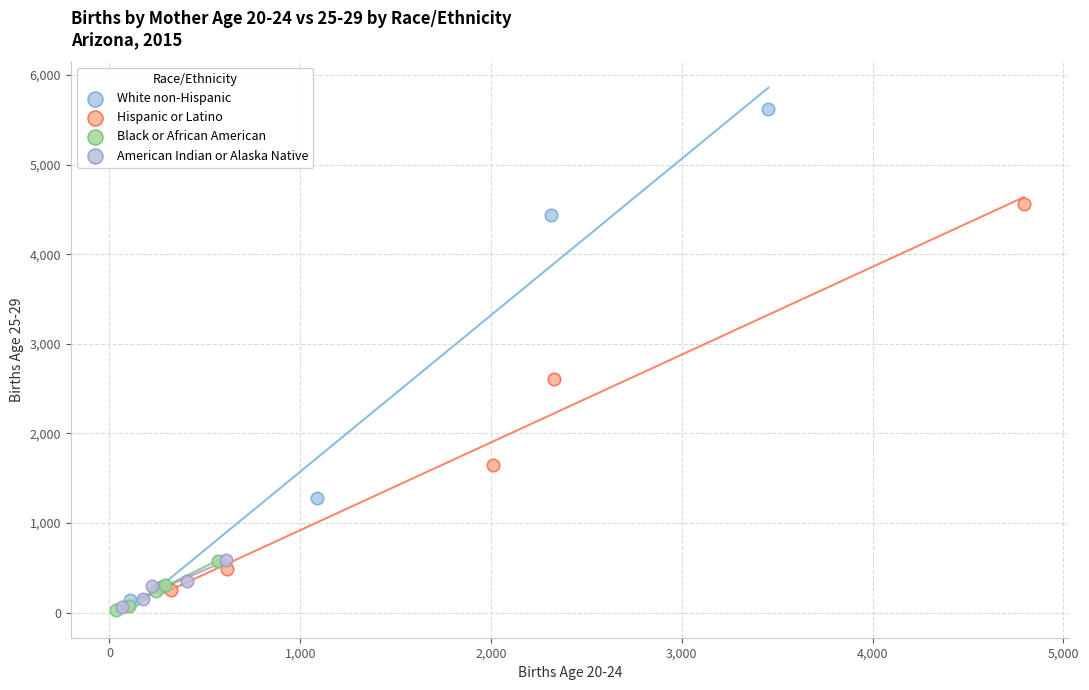

Which series has the largest Y range (max minus min)?

White non-Hispanic